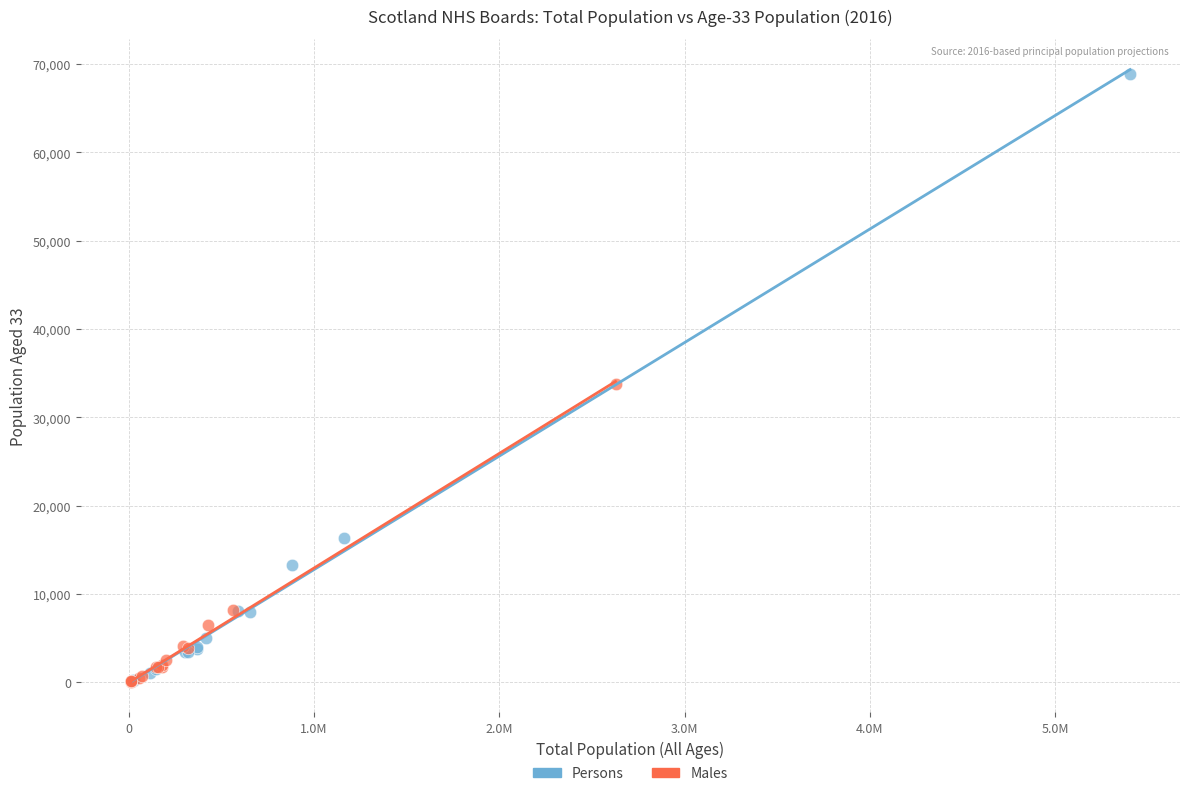

Which series contains the highest Y value?

Persons